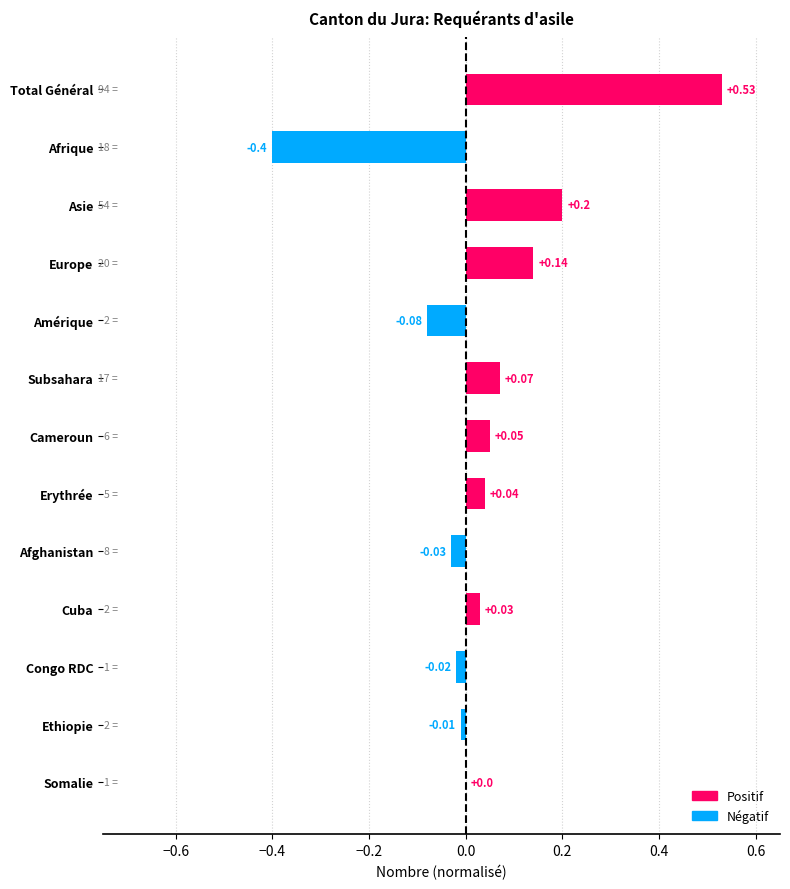

True or false: Negative has a value of -0.0 at Ethiopie.

True